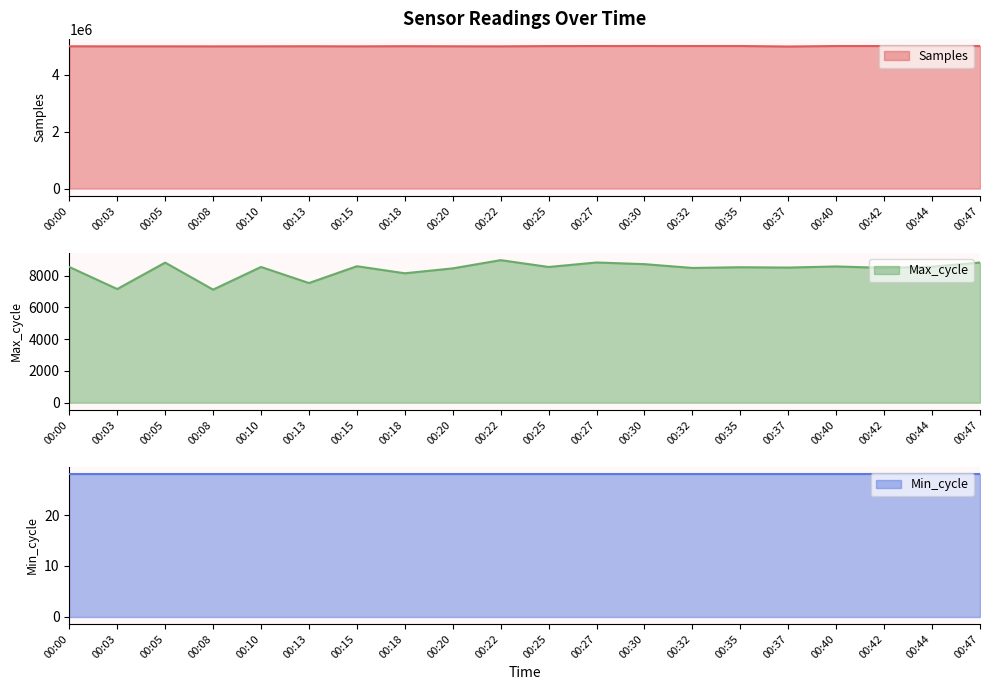

At which label does Samples reach its minimum?

00:37